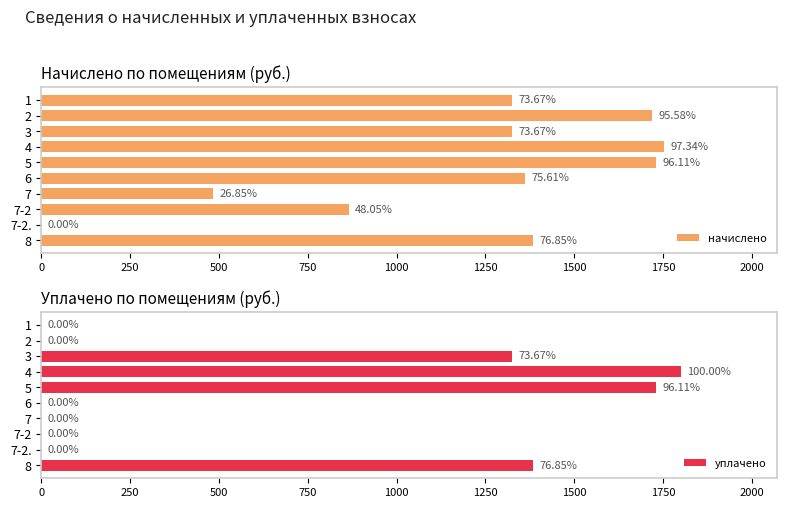

Does the chart contain any negative values?

No